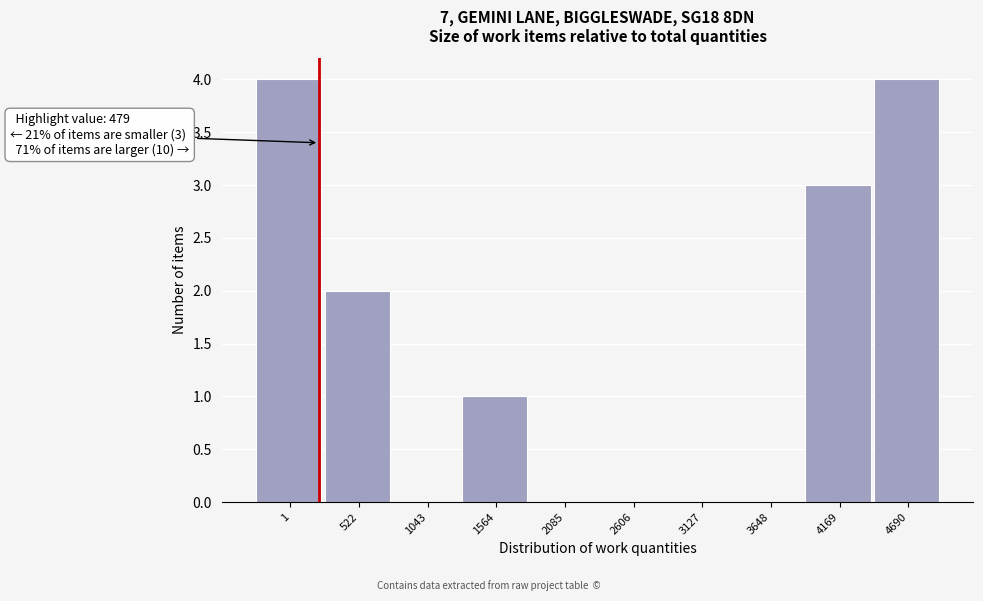

Reading left to right, what are all the values shown in this chart?

1=4	522=2	1043=0	1564=1	2085=0	2606=0	3127=0	3648=0	4169=3	4690=4